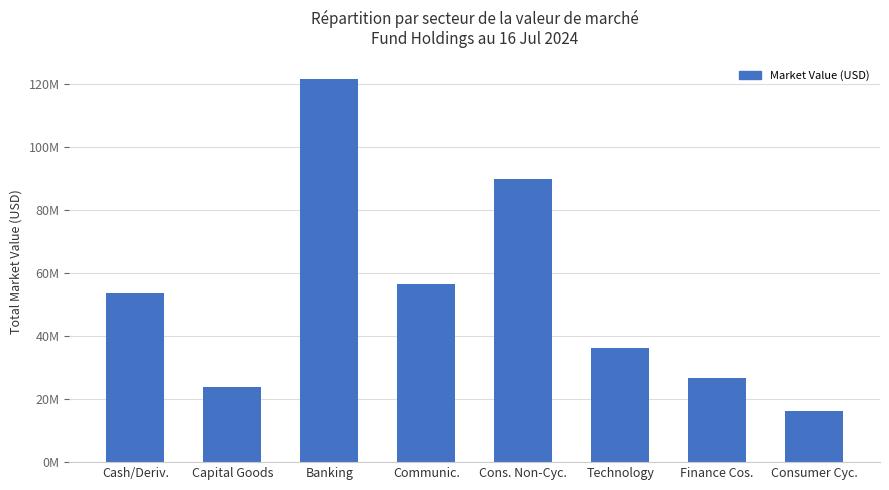

What is the sum of all values?

424921593.3